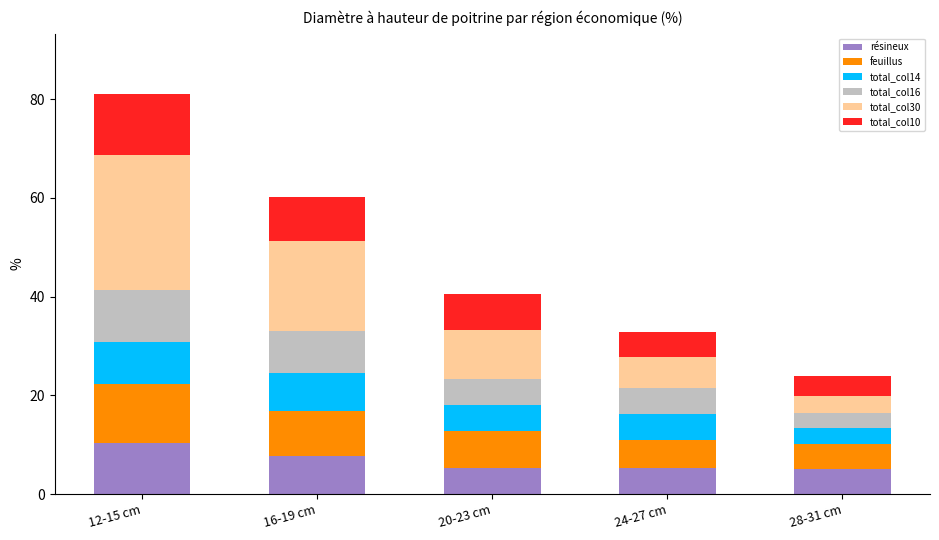

What is the highest value of the résineux series?

10.3